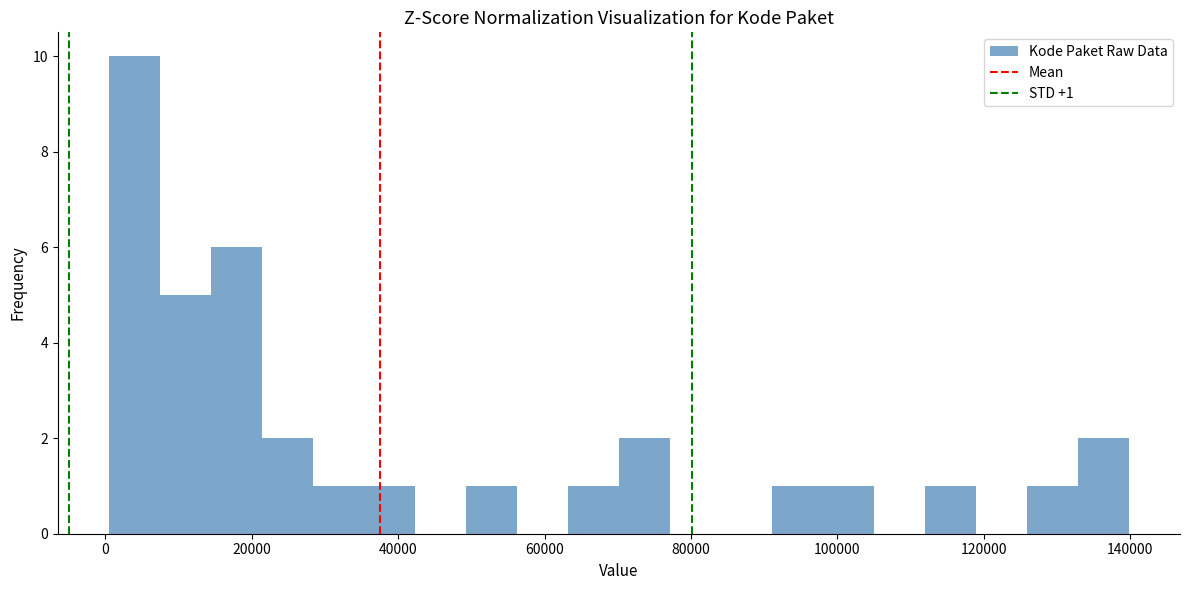

Read against the x-axis, roughly where is the centre of the tallest bar?

4000